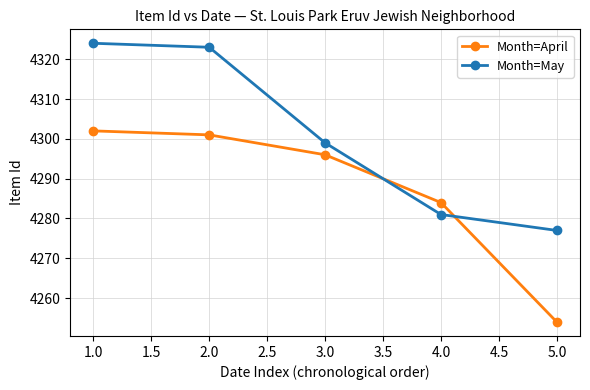

Does the chart display data point markers on the line(s)?

Yes